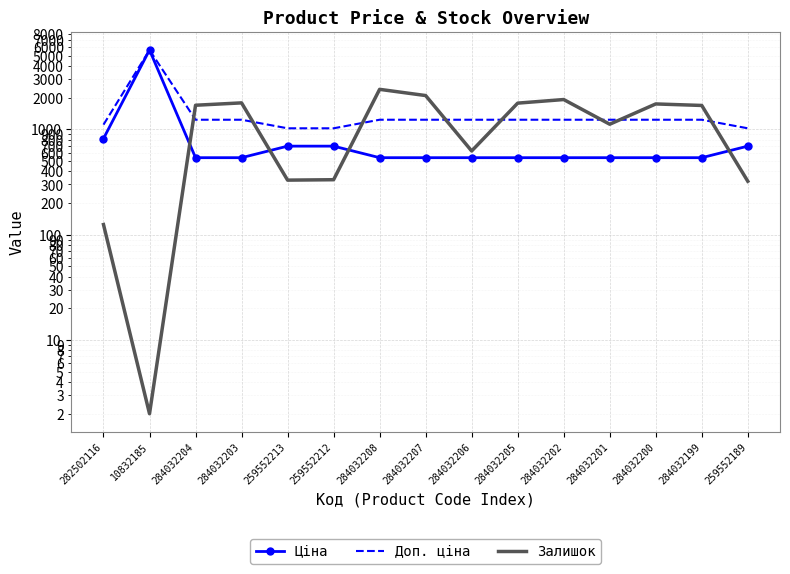

Which category has the highest value in the Ціна series?

10832185